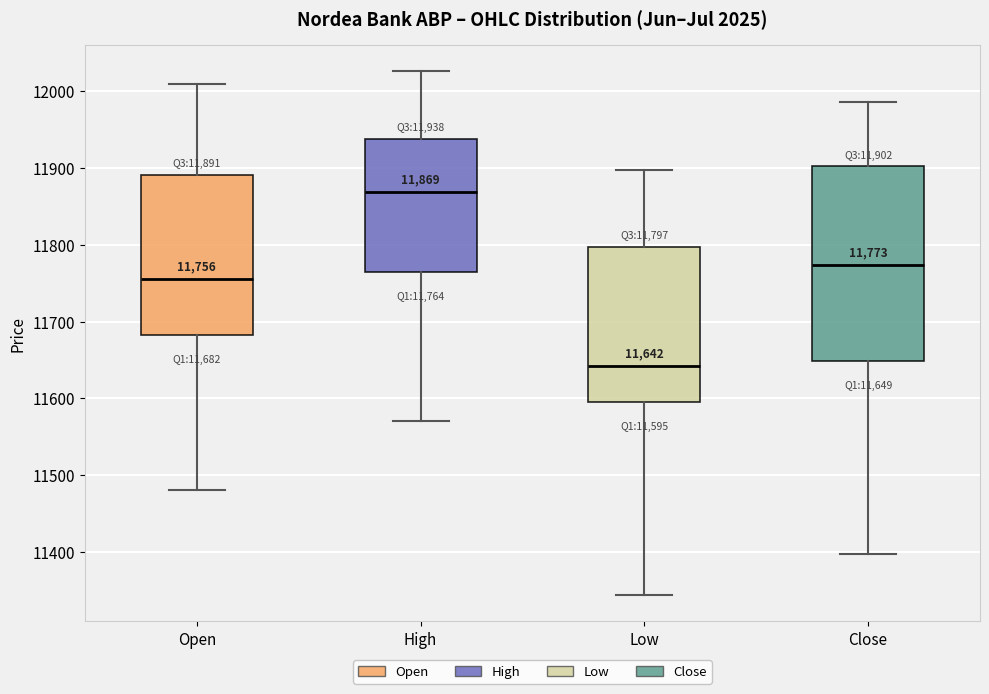

Which box's median line is the highest?

High